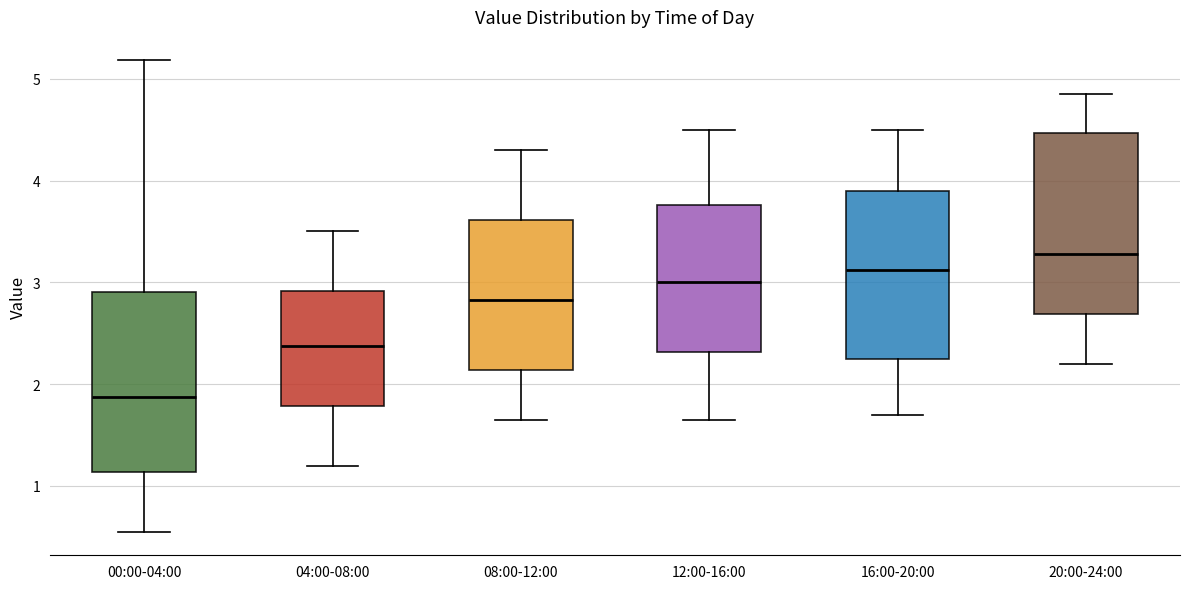

Reading left to right, transcribe this box plot: for each box, give where its median line is, the range the box spans, and where its two whiskers end, as read against the y-axis. The values are not printed on the chart, so give them approximately, as read against the axis.

00:00-04:00: median 1.9, box 1.1 to 2.9, whiskers 0.6 to 5.2
04:00-08:00: median 2.4, box 1.8 to 2.9, whiskers 1.2 to 3.5
08:00-12:00: median 2.8, box 2.1 to 3.6, whiskers 1.7 to 4.3
12:00-16:00: median 3.0, box 2.3 to 3.8, whiskers 1.7 to 4.5
16:00-20:00: median 3.1, box 2.3 to 3.9, whiskers 1.7 to 4.5
20:00-24:00: median 3.3, box 2.7 to 4.5, whiskers 2.2 to 4.9